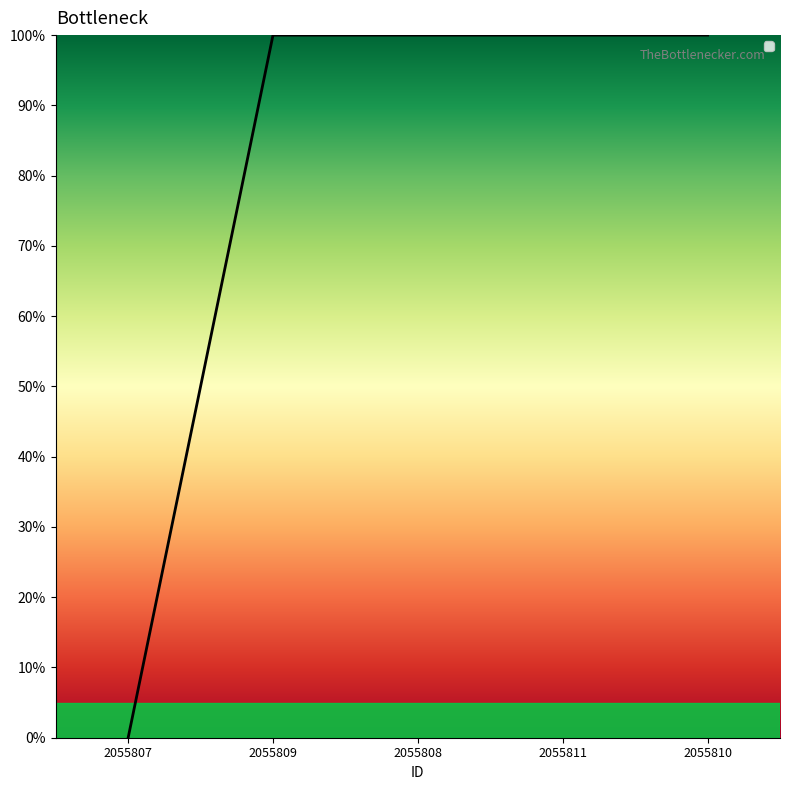

How many lines are shown in the chart?

1